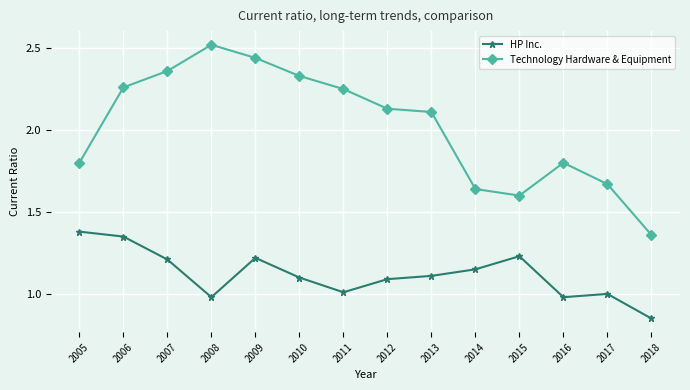

Which category has the highest value in the HP Inc. series?

2005